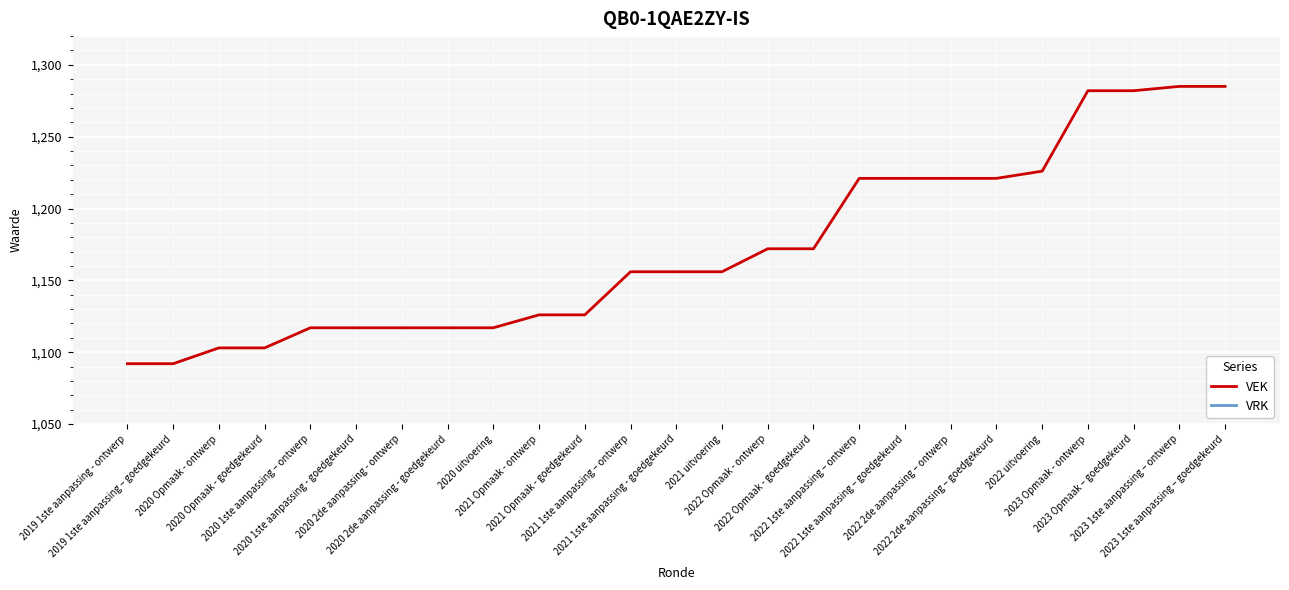

Reading left to right, what are all the values shown in this chart?

VEK: 1092	1092	1103	1103	1117	1117	1117	1117	1117	1126	1126	1156	1156	1156	1172	1172	1221	1221	1221	1221	1226	1282	1282	1285	1285
VRK: 0	0	0	0	0	0	0	0	0	0	0	0	0	0	0	0	0	0	0	0	0	0	0	0	0